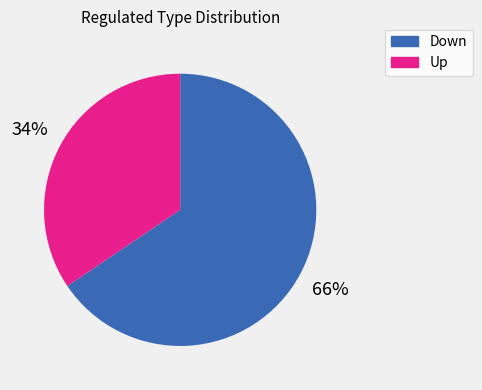

Approximately how many times larger is the value at Up compared to Down?

0.5